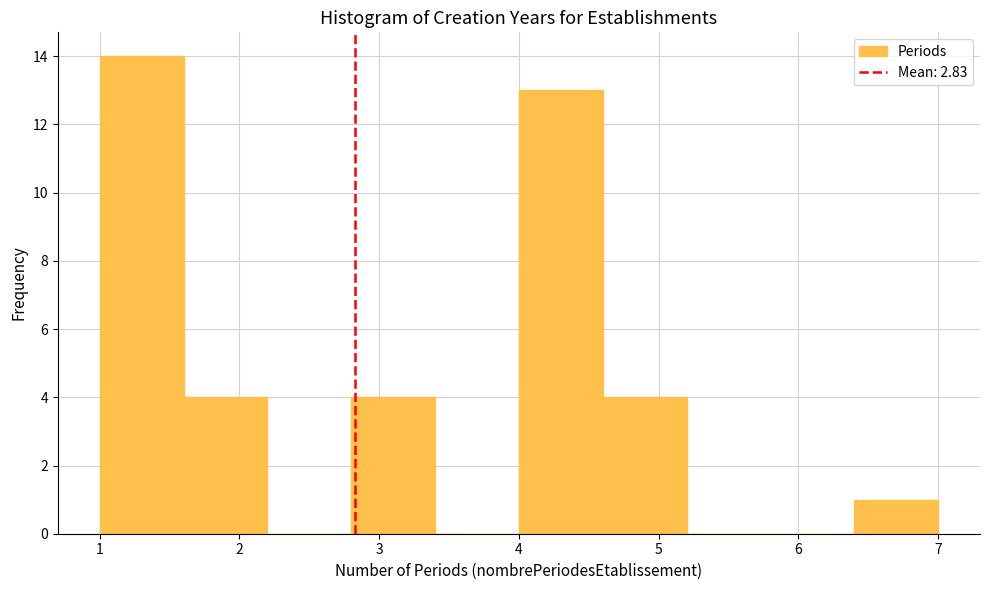

What is the height of the bar covering 1.0 to 1.6 on the x-axis? The values are not printed on the chart, so give them approximately, as read against the axis.

14